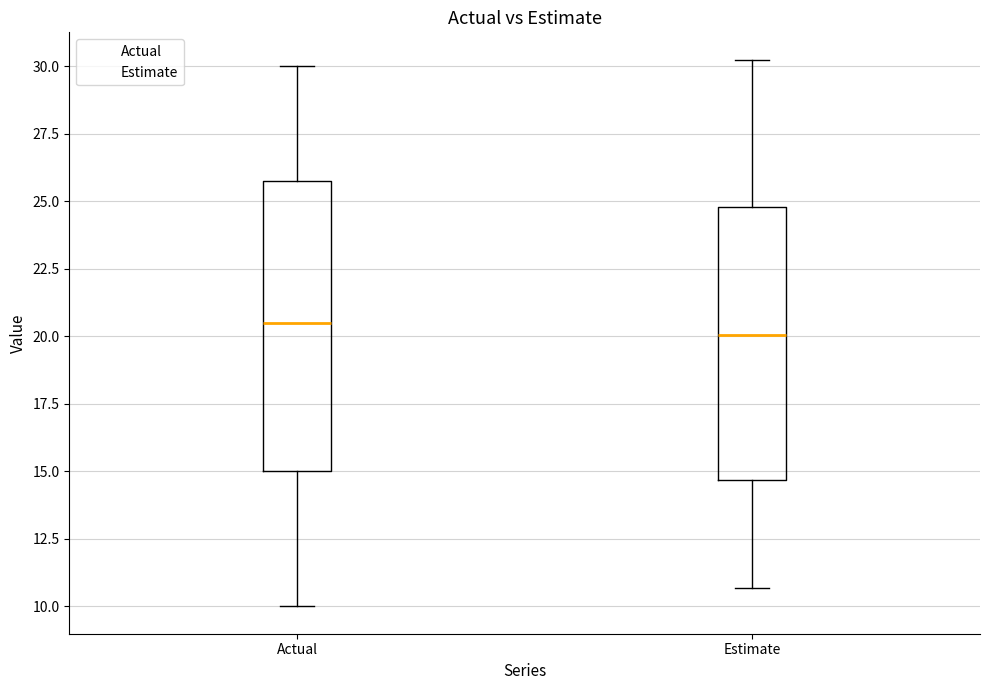

Which box is the tallest, from its lower edge to its upper edge?

Actual